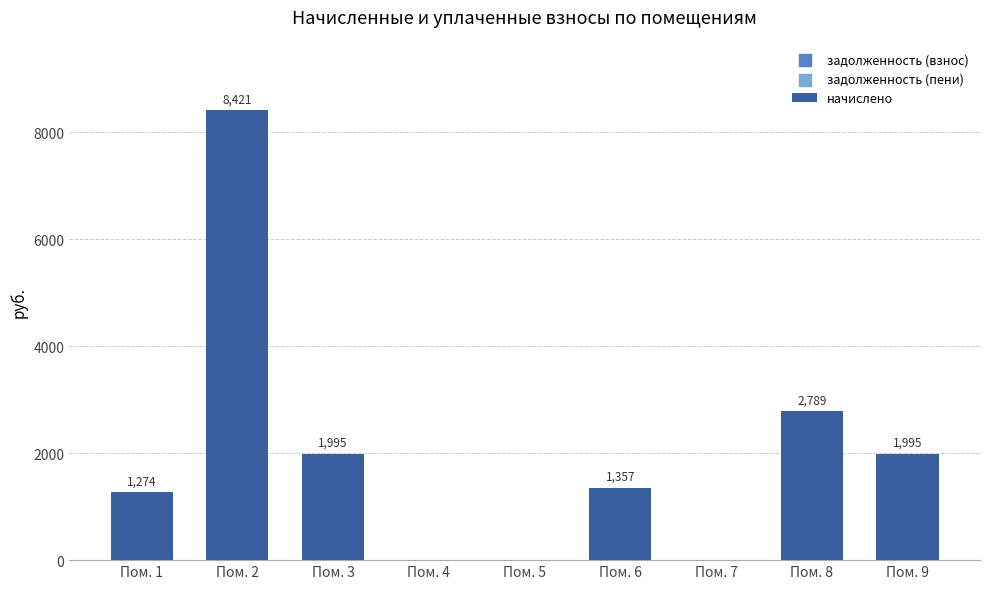

What is the change in value from Пом. 2 to Пом. 6?

-7064.0